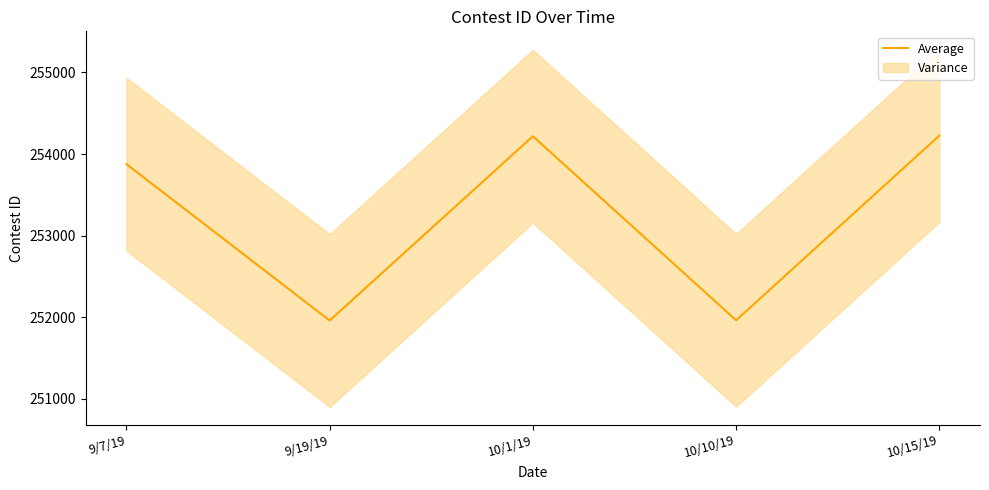

At which category does the data reach its first local peak?

10/1/19